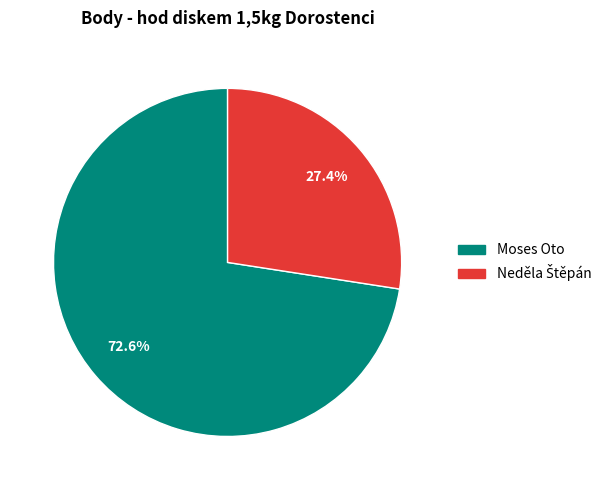

Is there any slice that represents more than half of the pie?

Yes